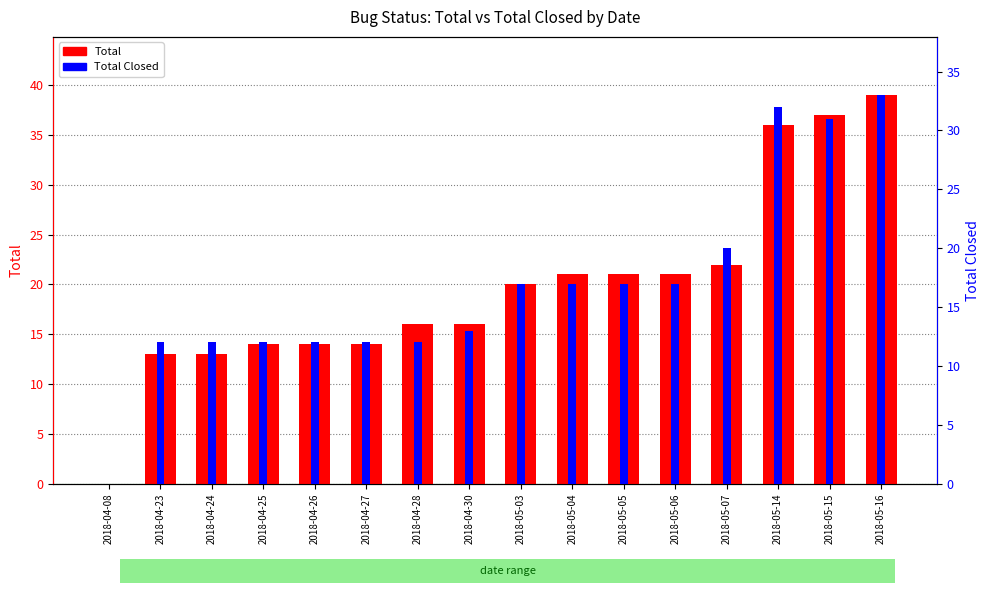

Reading left to right, what are all the values shown in this chart?

Total: 0	13	13	14	14	14	16	16	20	21	21	21	22	36	37	39
Total Closed: 0	12	12	12	12	12	12	13	17	17	17	17	20	32	31	33